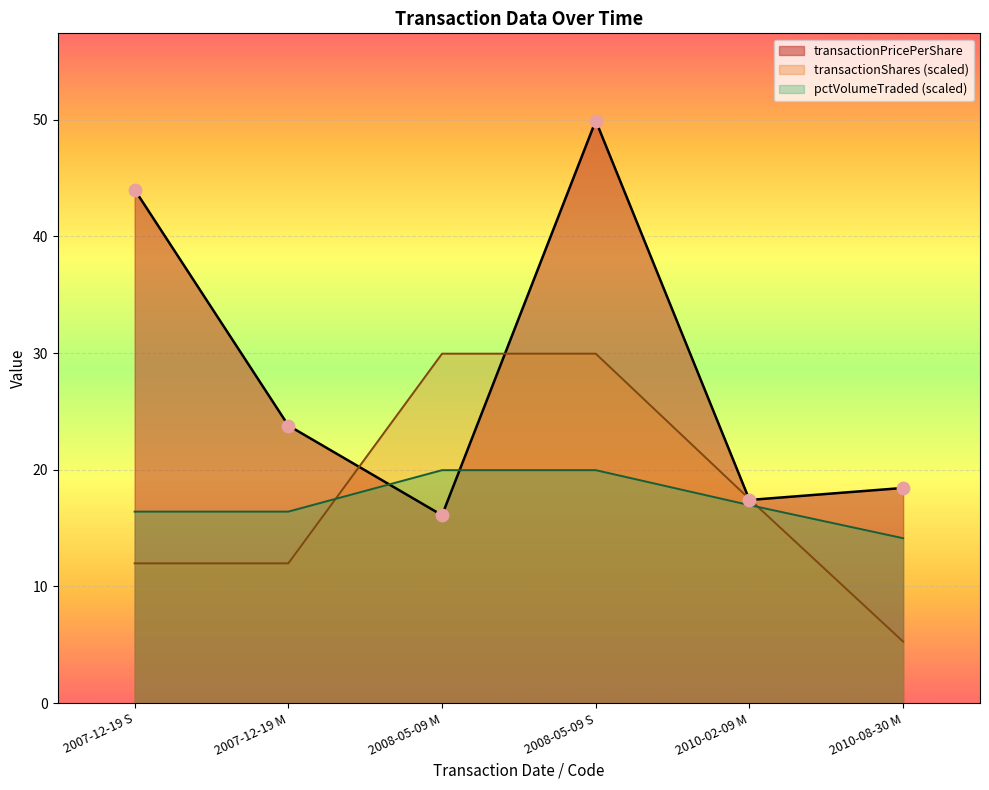

Which series reaches the minimum Y coordinate?

transactionShares